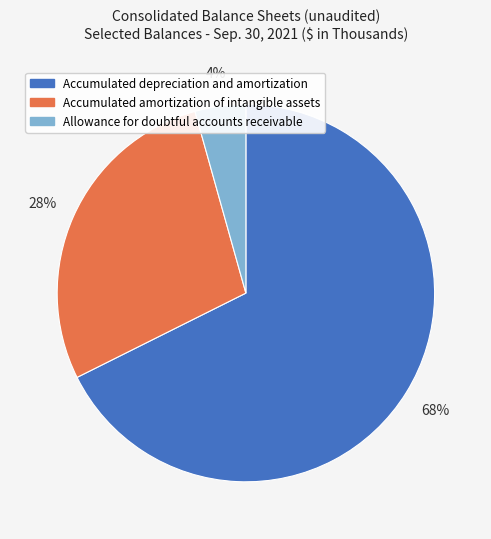

Rank the categories by value from highest to lowest.

Accumulated depreciation and amortization, Accumulated amortization of intangible assets, Allowance for doubtful accounts receivable